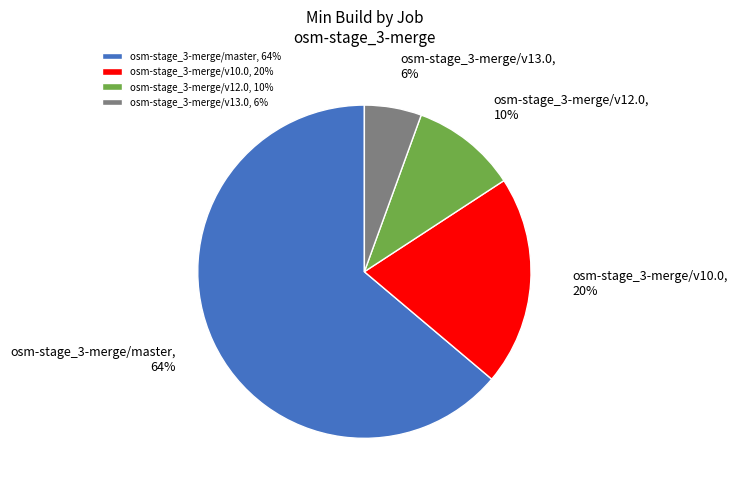

To the nearest percent, what percentage of the pie is osm-stage_3-merge/v10.0?

20%